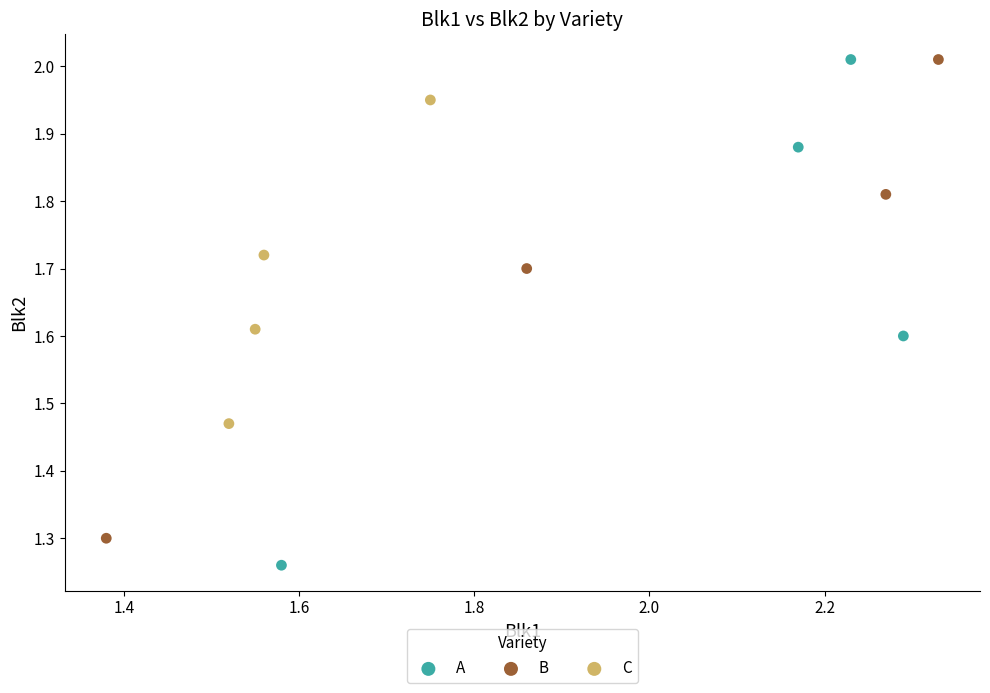

Which series reaches the minimum Y coordinate?

A